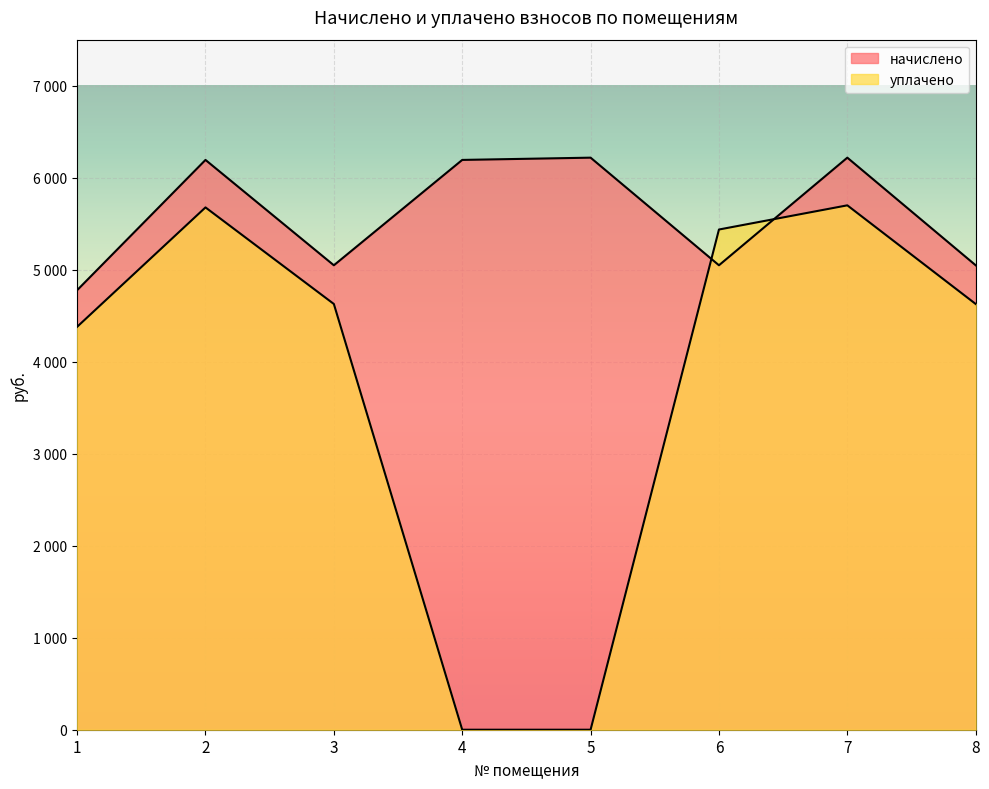

What are all the series names shown in the legend?

начислено, уплачено